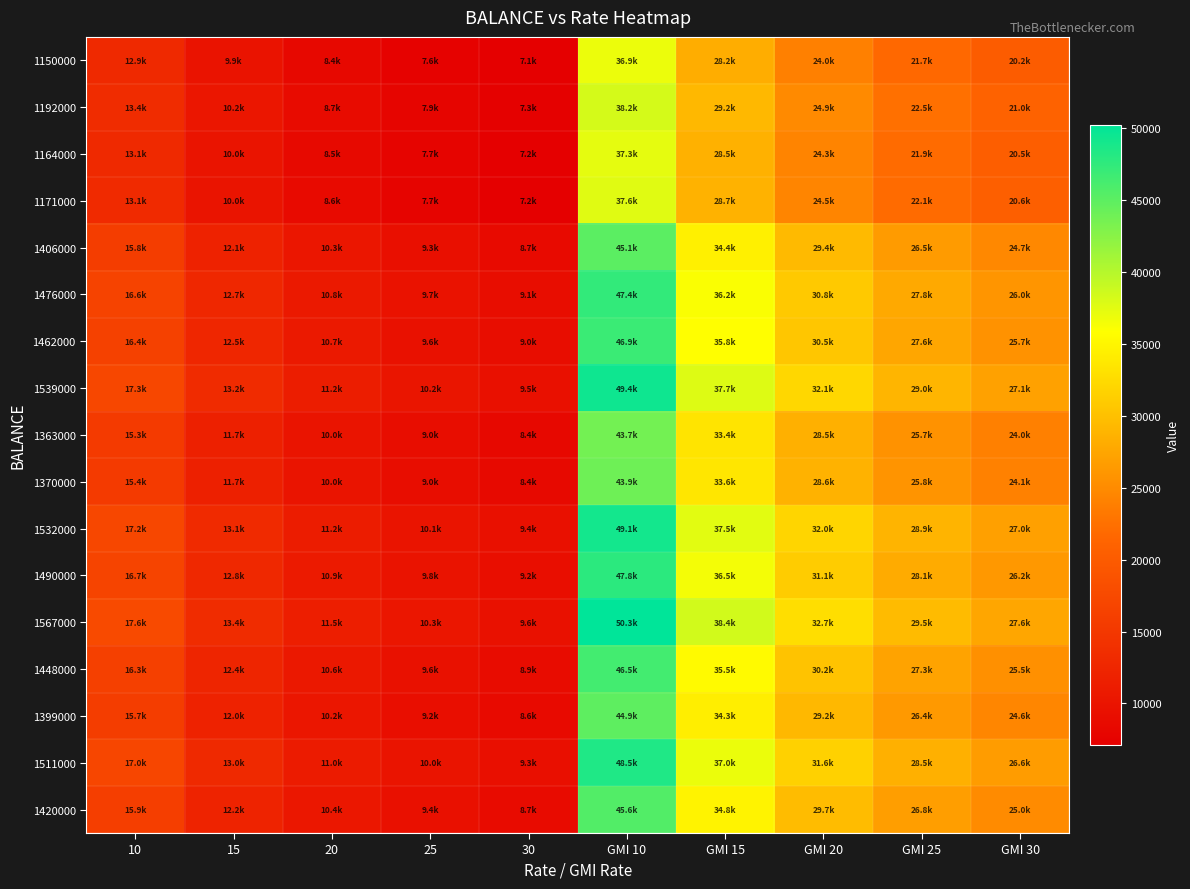

Reading left to right, what are all the values shown in this chart?

1150000: 10=12912.2	15=9860.4	20=8405.7	25=7586.2	30=7080.8	GMI 10=36892.0	GMI 15=28172.5	GMI 20=24016.2	GMI 25=21674.9	GMI 30=20230.7
1192000: 10=13383.8	15=10220.5	20=8712.7	25=7863.3	30=7339.4	GMI 10=38239.4	GMI 15=29201.4	GMI 20=24893.3	GMI 25=22466.5	GMI 30=20969.6
1164000: 10=13069.4	15=9980.4	20=8508.0	25=7678.6	30=7166.9	GMI 10=37341.1	GMI 15=28515.4	GMI 20=24308.6	GMI 25=21938.7	GMI 30=20477.0
1171000: 10=13148.0	15=10040.4	20=8559.2	25=7724.7	30=7210.1	GMI 10=37565.7	GMI 15=28686.9	GMI 20=24454.8	GMI 25=22070.7	GMI 30=20600.1
1406000: 10=15786.6	15=12055.4	20=10276.9	25=9275.0	30=8657.0	GMI 10=45104.5	GMI 15=34443.9	GMI 20=29362.4	GMI 25=26499.9	GMI 30=24734.2
1476000: 10=16572.5	15=12655.6	20=10788.5	25=9736.7	30=9088.0	GMI 10=47350.1	GMI 15=36158.7	GMI 20=30824.3	GMI 25=27819.2	GMI 30=25965.7
1462000: 10=16415.3	15=12535.5	20=10686.2	25=9644.4	30=9001.8	GMI 10=46901.0	GMI 15=35815.8	GMI 20=30531.9	GMI 25=27555.3	GMI 30=25719.4
1539000: 10=17279.9	15=13195.7	20=11249.0	25=10152.3	30=9475.9	GMI 10=49371.2	GMI 15=37702.1	GMI 20=32140.0	GMI 25=29006.6	GMI 30=27074.0
1363000: 10=15303.8	15=11686.7	20=9962.5	25=8991.3	30=8392.2	GMI 10=43725.1	GMI 15=33390.5	GMI 20=28464.4	GMI 25=25689.4	GMI 30=23977.8
1370000: 10=15382.4	15=11746.7	20=10013.7	25=9037.5	30=8435.3	GMI 10=43949.6	GMI 15=33562.0	GMI 20=28610.6	GMI 25=25821.3	GMI 30=24100.9
1532000: 10=17201.3	15=13135.7	20=11197.8	25=10106.1	30=9432.8	GMI 10=49146.6	GMI 15=37530.6	GMI 20=31993.8	GMI 25=28874.7	GMI 30=26950.8
1490000: 10=16729.7	15=12775.6	20=10890.8	25=9829.1	30=9174.2	GMI 10=47799.2	GMI 15=36501.7	GMI 20=31116.7	GMI 25=28083.1	GMI 30=26212.0
1567000: 10=17594.3	15=13435.8	20=11453.6	25=10337.0	30=9648.3	GMI 10=50269.4	GMI 15=38388.1	GMI 20=32724.7	GMI 25=29534.3	GMI 30=27566.5
1448000: 10=16258.2	15=12415.5	20=10583.8	25=9552.0	30=8915.6	GMI 10=46451.9	GMI 15=35472.8	GMI 20=30239.5	GMI 25=27291.5	GMI 30=25473.1
1399000: 10=15708.0	15=11995.4	20=10225.7	25=9228.8	30=8613.9	GMI 10=44880.0	GMI 15=34272.4	GMI 20=29216.3	GMI 25=26367.9	GMI 30=24611.1
1511000: 10=16965.5	15=12955.7	20=11044.3	25=9967.6	30=9303.5	GMI 10=48472.9	GMI 15=37016.2	GMI 20=31555.2	GMI 25=28478.9	GMI 30=26581.4
1420000: 10=15943.8	15=12175.4	20=10379.2	25=9367.3	30=8743.2	GMI 10=45553.6	GMI 15=34786.9	GMI 20=29654.8	GMI 25=26763.7	GMI 30=24980.5